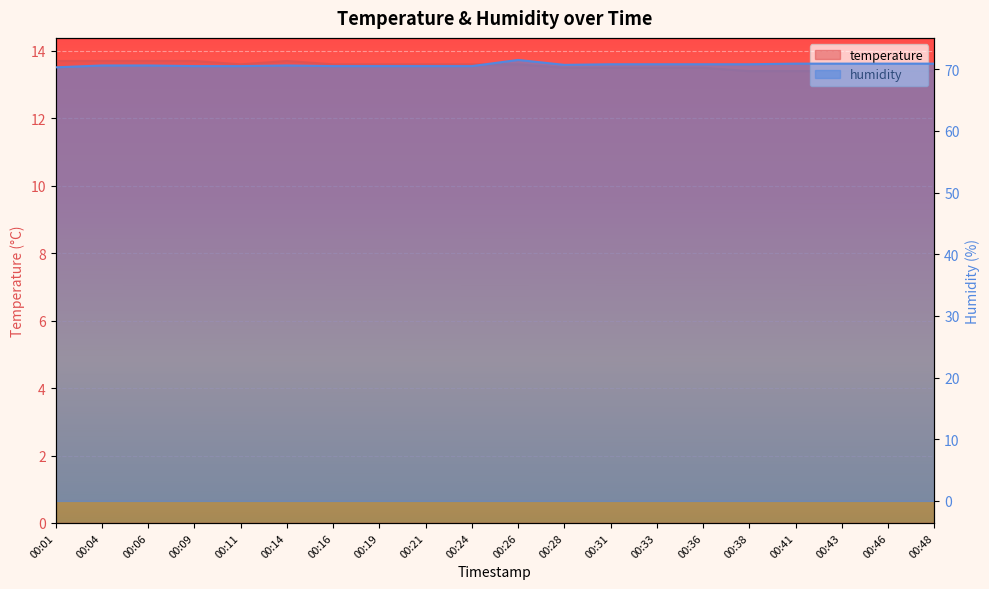

What is the difference between the highest and lowest values at 00:19?

56.9